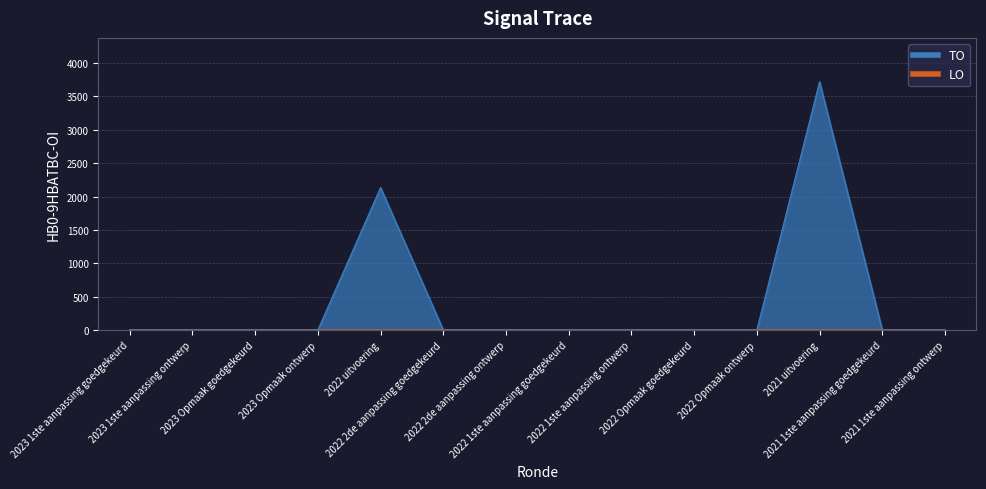

Reading right to left, what are all the values shown in this chart?

2021 1ste aanpassing ontwerp=0	2021 1ste aanpassing goedgekeurd=0	2021 uitvoering=3718	2022 Opmaak ontwerp=0	2022 Opmaak goedgekeurd=0	2022 1ste aanpassing ontwerp=0	2022 1ste aanpassing goedgekeurd=0	2022 2de aanpassing ontwerp=0	2022 2de aanpassing goedgekeurd=0	2022 uitvoering=2134	2023 Opmaak ontwerp=0	2023 Opmaak goedgekeurd=0	2023 1ste aanpassing ontwerp=0	2023 1ste aanpassing goedgekeurd=0